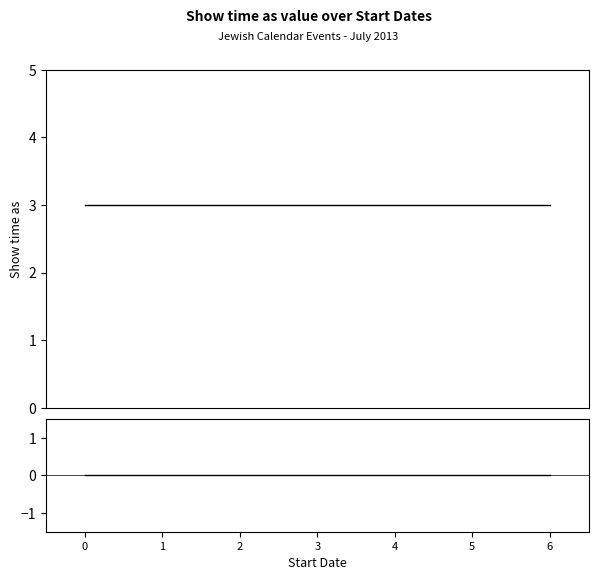

The value of Deviation at 5 is 0. True or false?

True